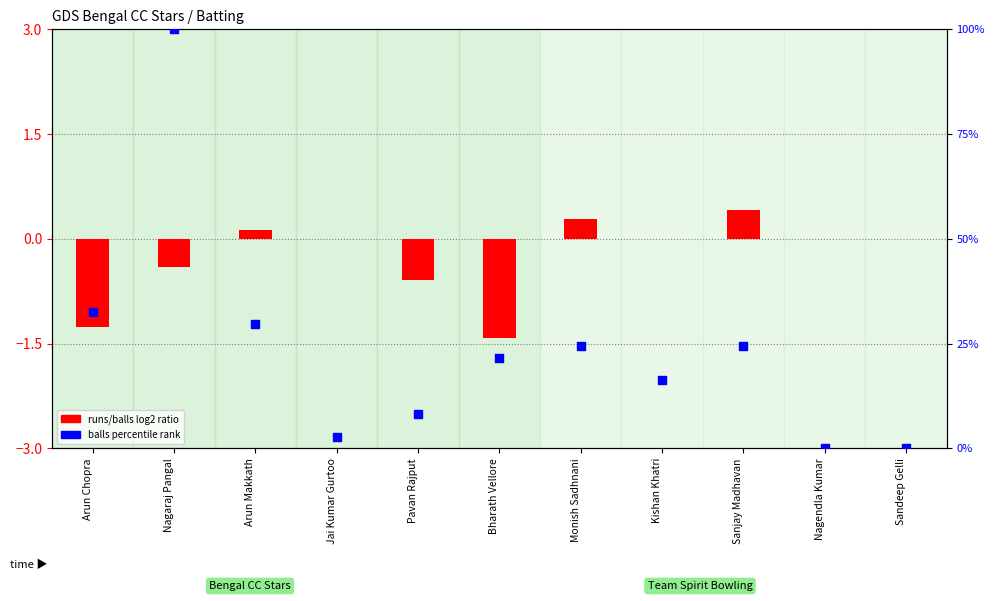

Which series contains the highest Y value?

balls percentile rank